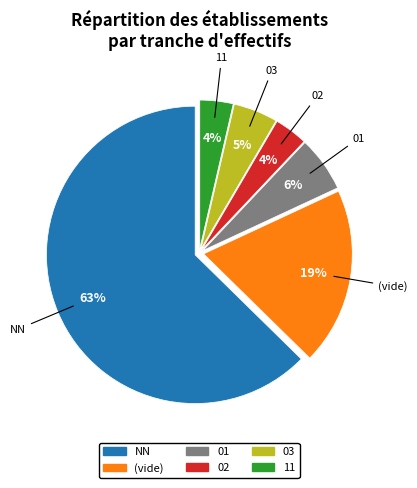

To the nearest percent, what is the average slice percentage?

17%